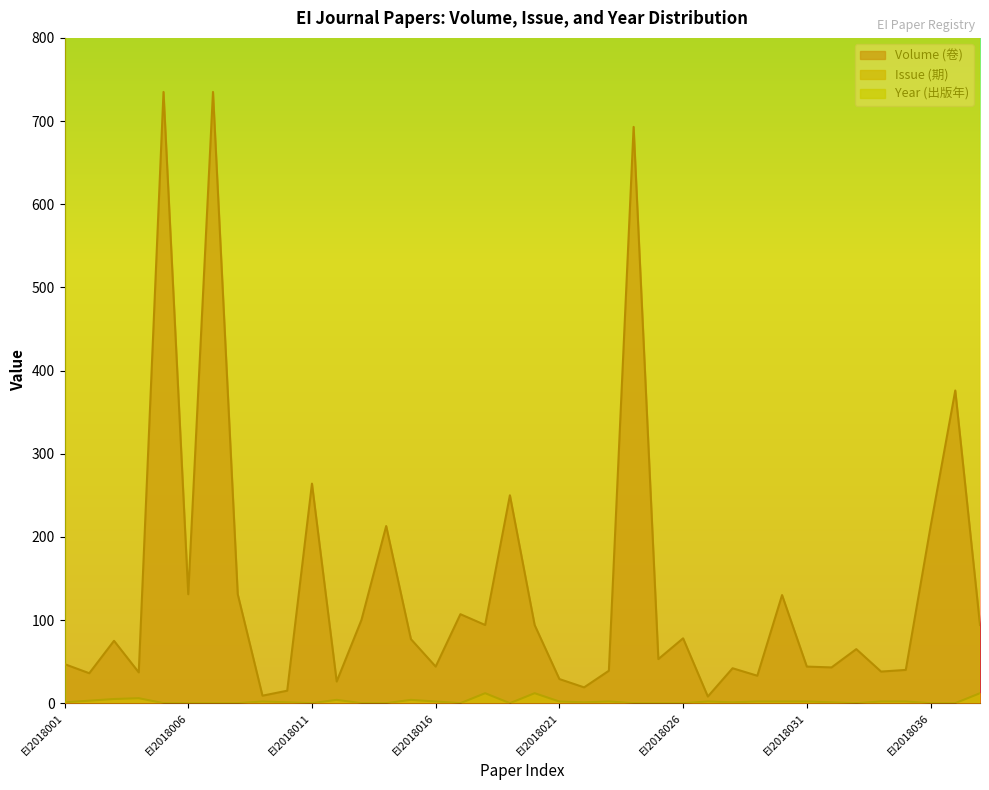

At which label does Volume (卷) reach its minimum?

EI2018027